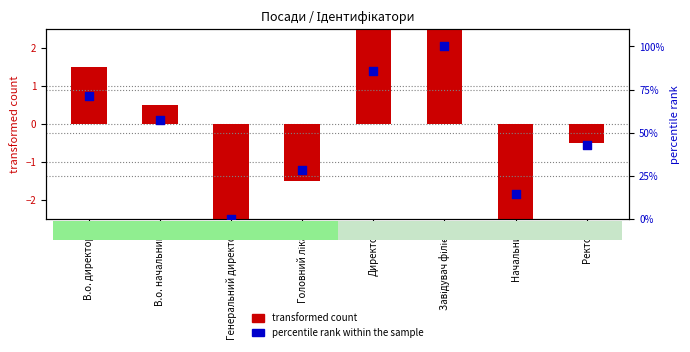

Is the value of transformed count at В.о. директора greater than the value of percentile rank within the sample at Начальник?

No